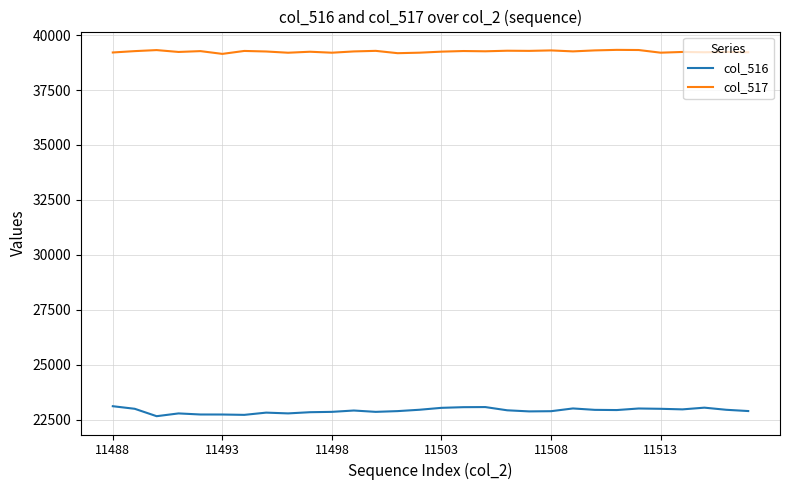

How many values in the col_516 series are below 22926?

15